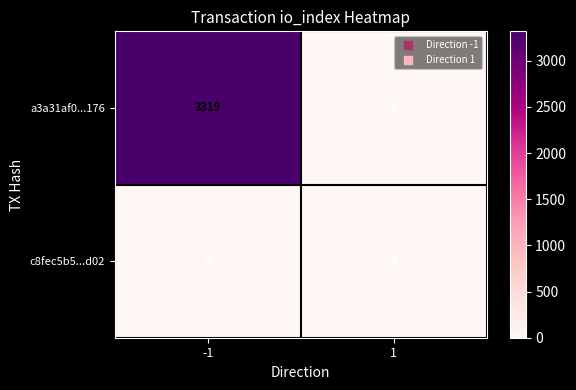

At how many categories does at least one series exceed 1344?

1